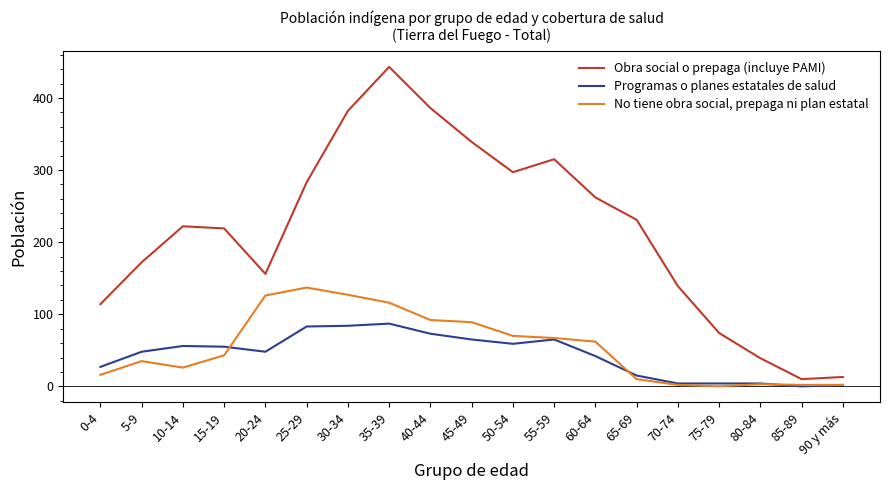

Is it true that Obra social o prepaga (incluye PAMI) equals 297 at 50-54?

True